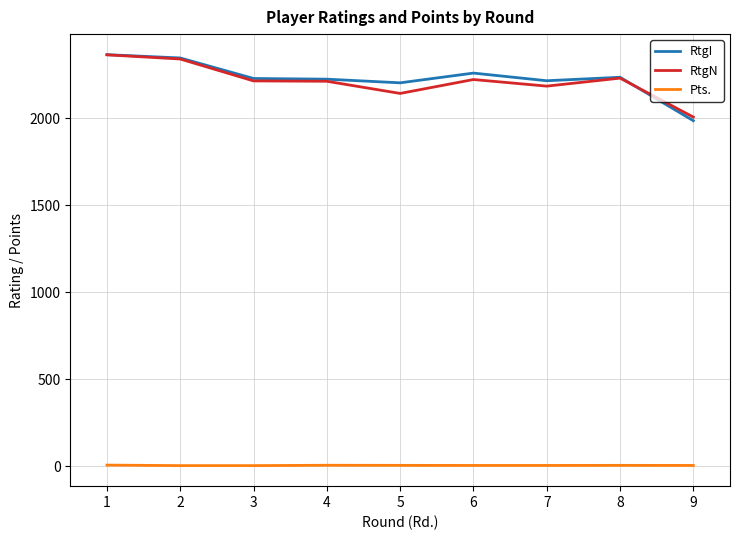

Which series changed the most between 1 and 7?

RtgN